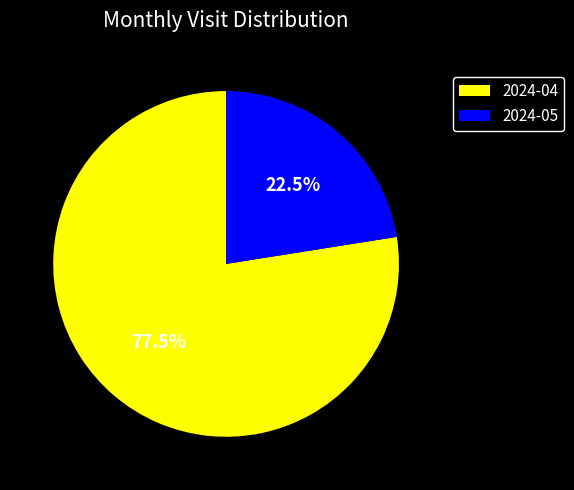

To the nearest percent, what is the average slice percentage?

50%